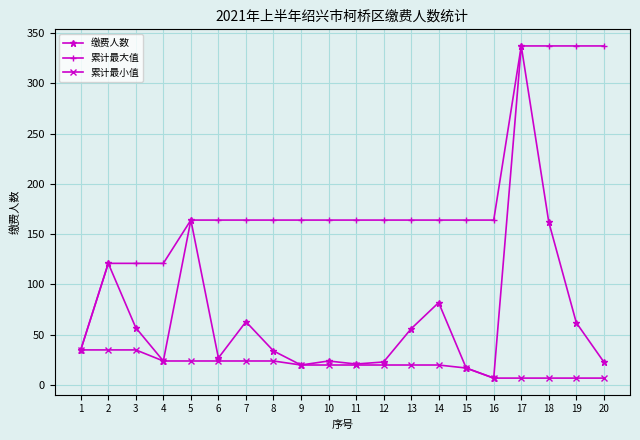

What is the value of the 累计最小值 point at the 2nd from the left?

35